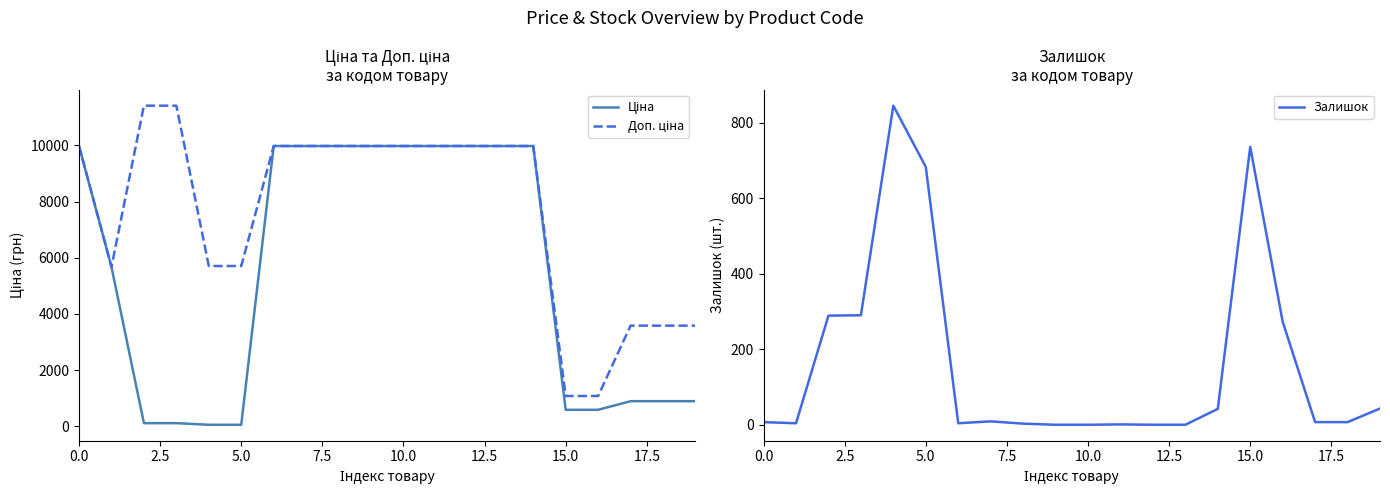

What is the highest value of the Залишок series?

845